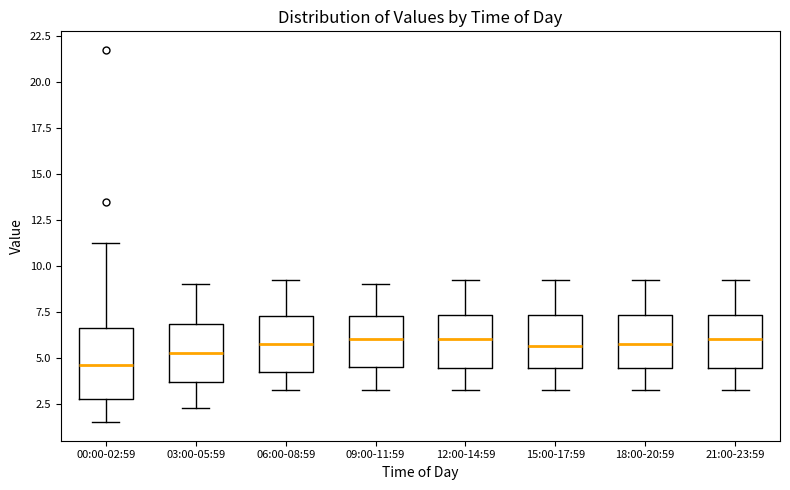

Reading left to right, read every box against the y-axis: the position of its median line, the range the box covers, and the ends of its whiskers. The values are not printed on the chart, so give them approximately, as read against the axis.

00:00-02:59: median 4.5, box 3.0 to 6.5, whiskers 1.5 to 11.5
03:00-05:59: median 5.5, box 3.5 to 7.0, whiskers 2.5 to 9.0
06:00-08:59: median 6.0, box 4.5 to 7.5, whiskers 3.5 to 9.5
09:00-11:59: median 6.0, box 4.5 to 7.5, whiskers 3.5 to 9.0
12:00-14:59: median 6.0, box 4.5 to 7.5, whiskers 3.5 to 9.5
15:00-17:59: median 5.5, box 4.5 to 7.5, whiskers 3.5 to 9.5
18:00-20:59: median 6.0, box 4.5 to 7.5, whiskers 3.5 to 9.5
21:00-23:59: median 6.0, box 4.5 to 7.5, whiskers 3.5 to 9.5